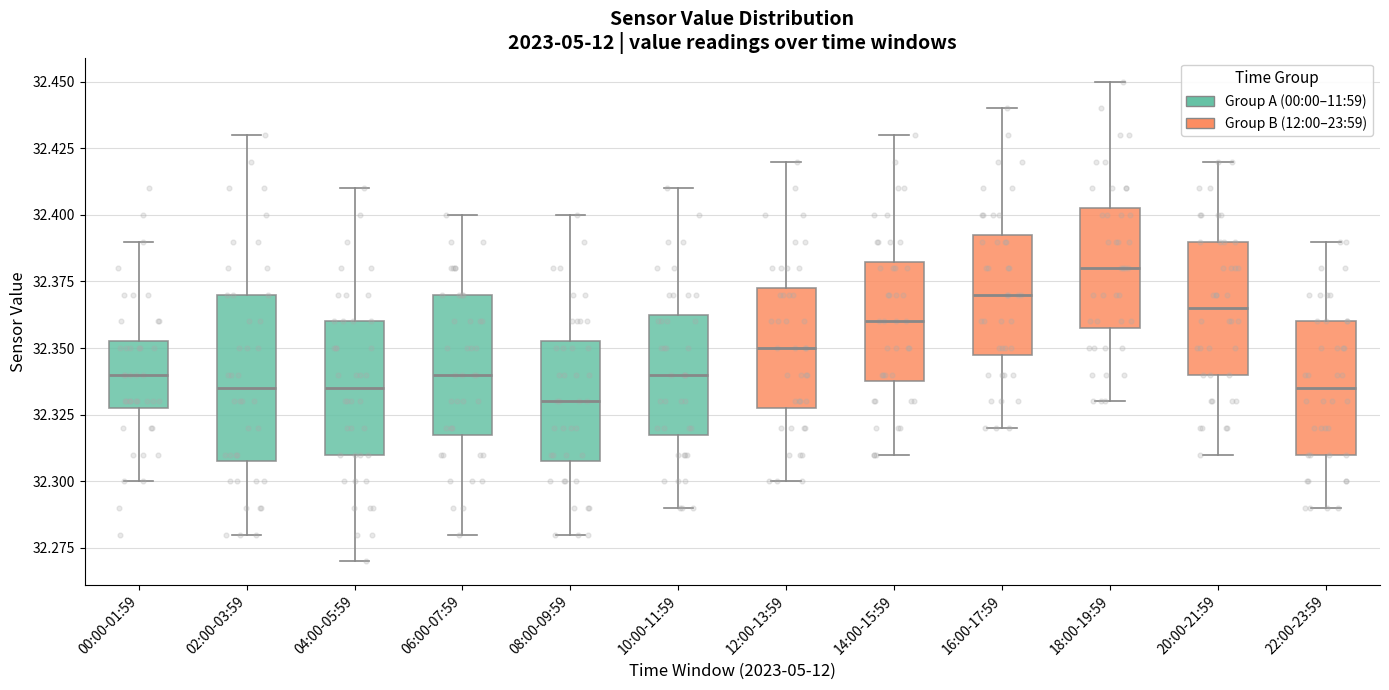

Where does the upper whisker of the box for 12:00-13:59 end on the y-axis? The values are not printed on the chart, so give them approximately, as read against the axis.

32.420